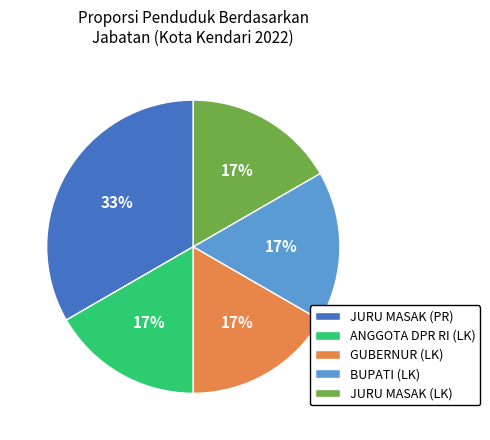

Is there a majority slice in this chart?

No